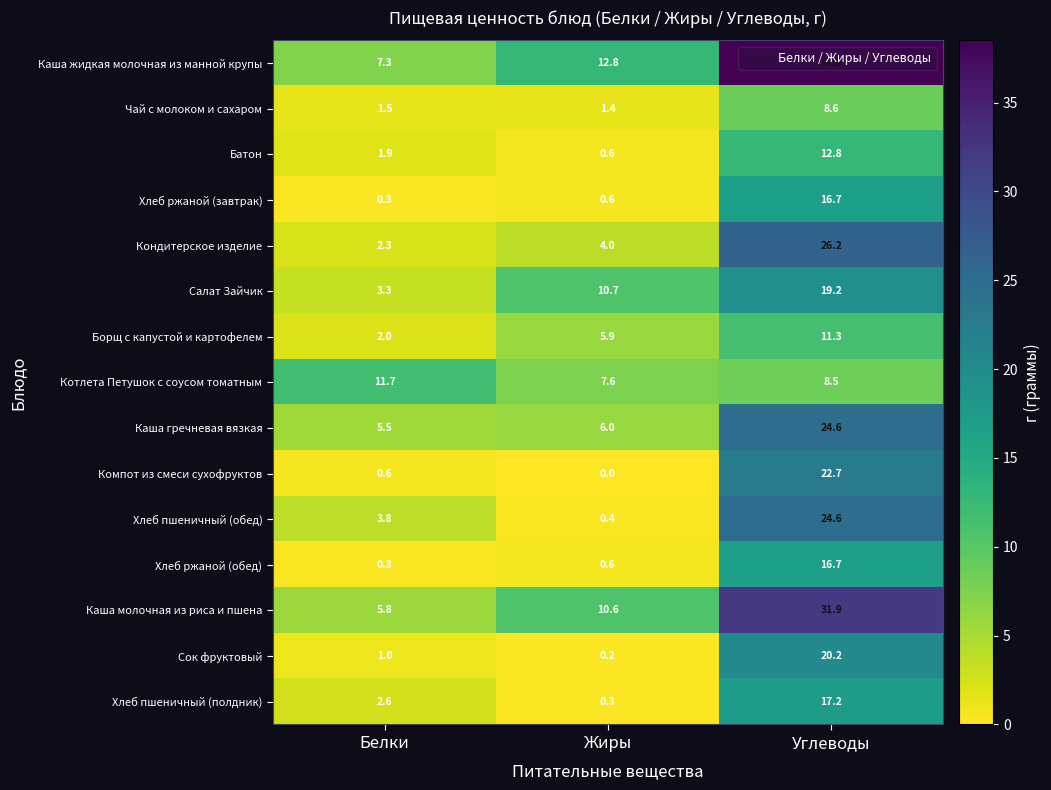

What is the spread (max minus min) of values at Углеводы?

30.0